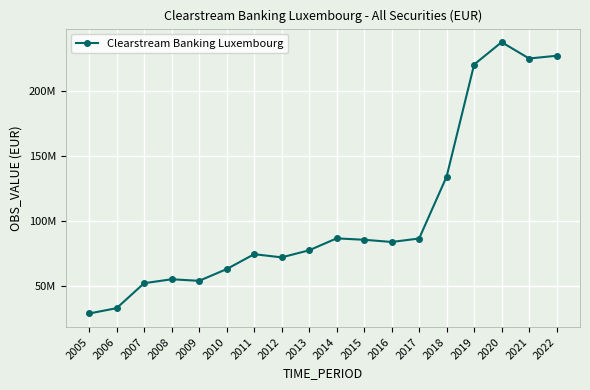

Count the number of categories in the chart.

18